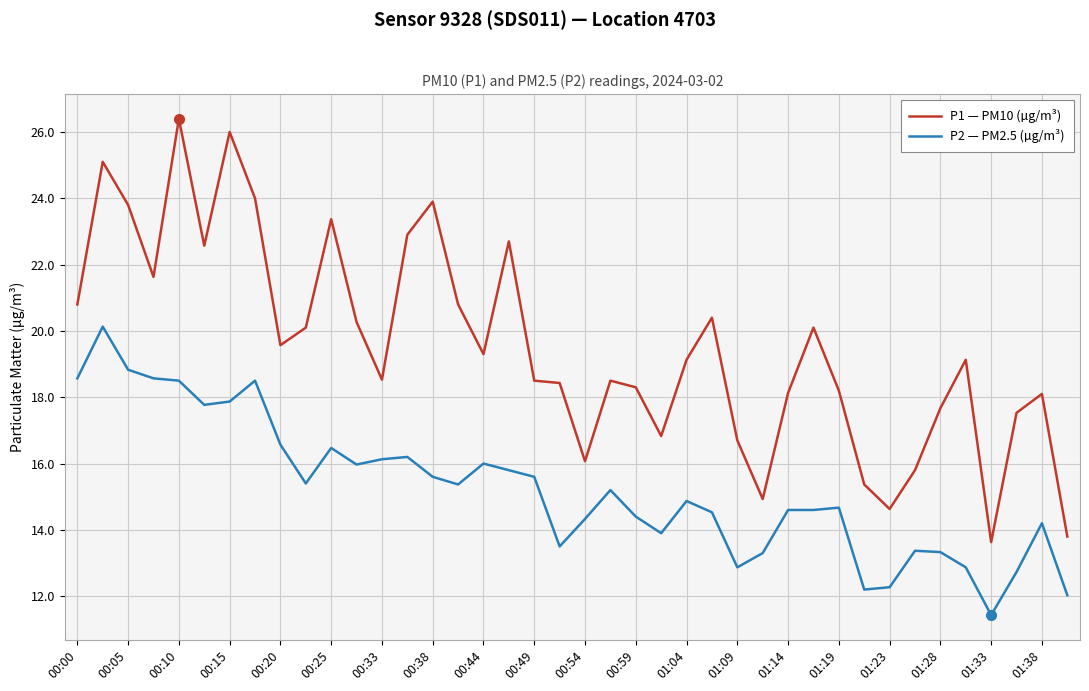

List the series in order of their overall mean, highest first.

P1 — PM10 (µg/m³), P2 — PM2.5 (µg/m³)